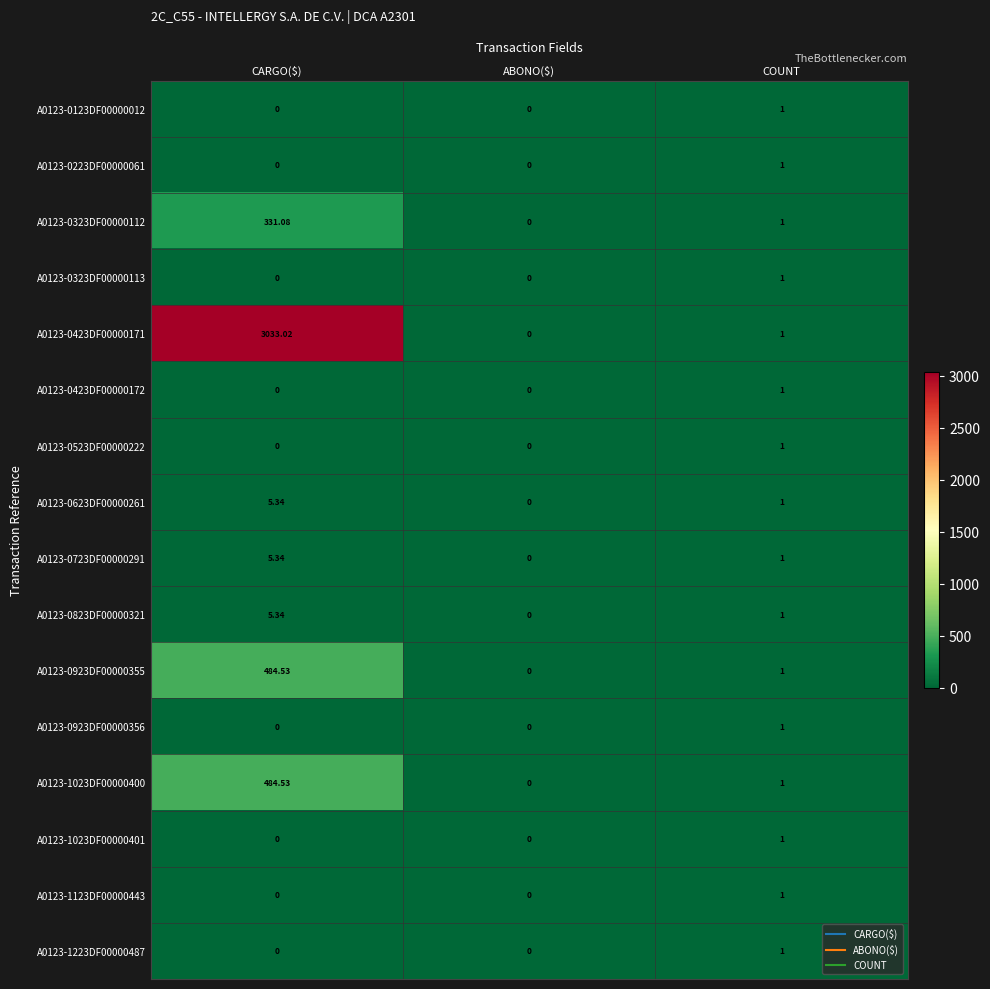

At which label does A0123-0323DF00000113 reach its peak?

COUNT